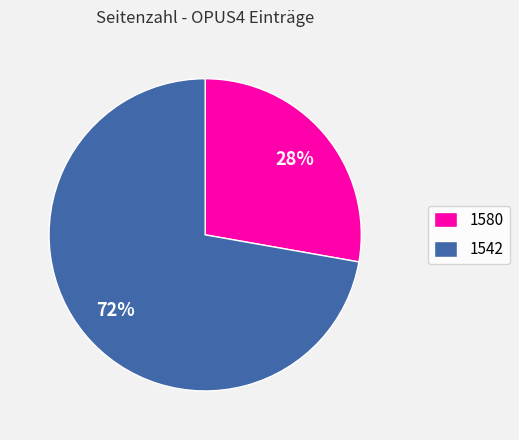

Between 1542 and 1580, which is larger?

1542